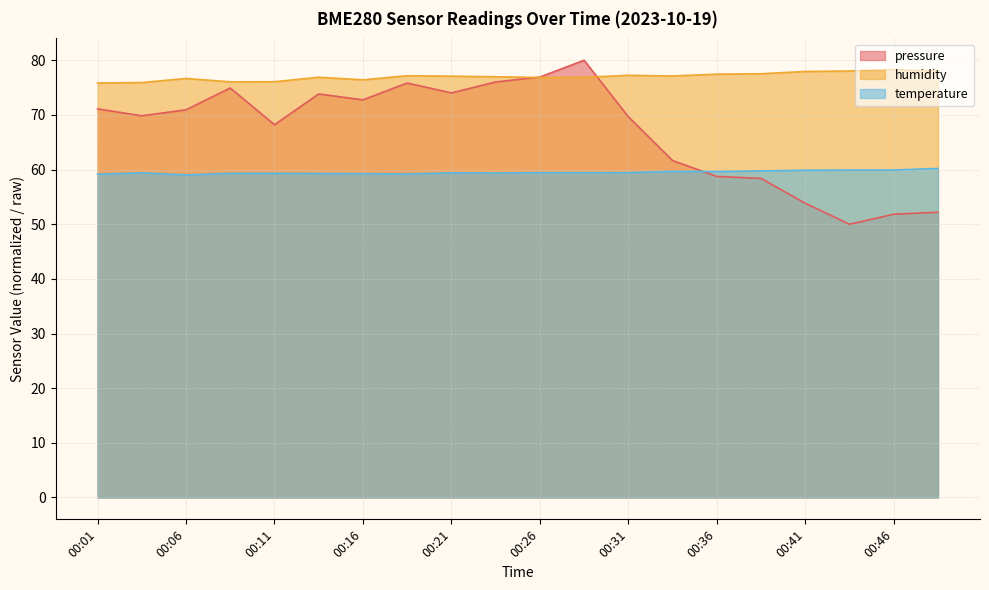

What is the value of the humidity point at the 15th from the left?

77.5